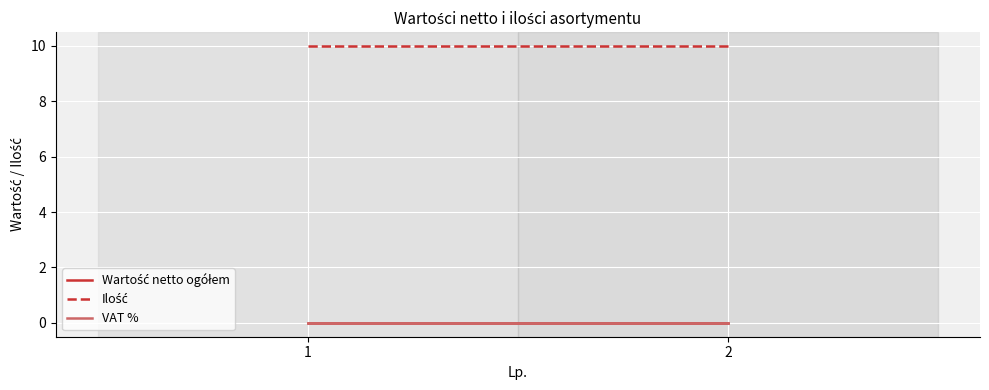

How many lines are shown in the chart?

3